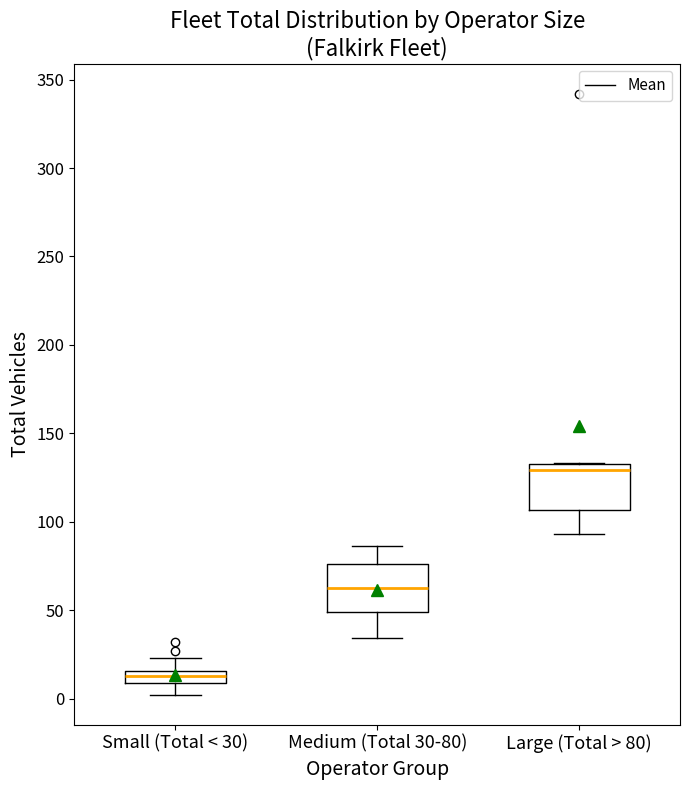

Which box's median line is the lowest?

Small (Total < 30)